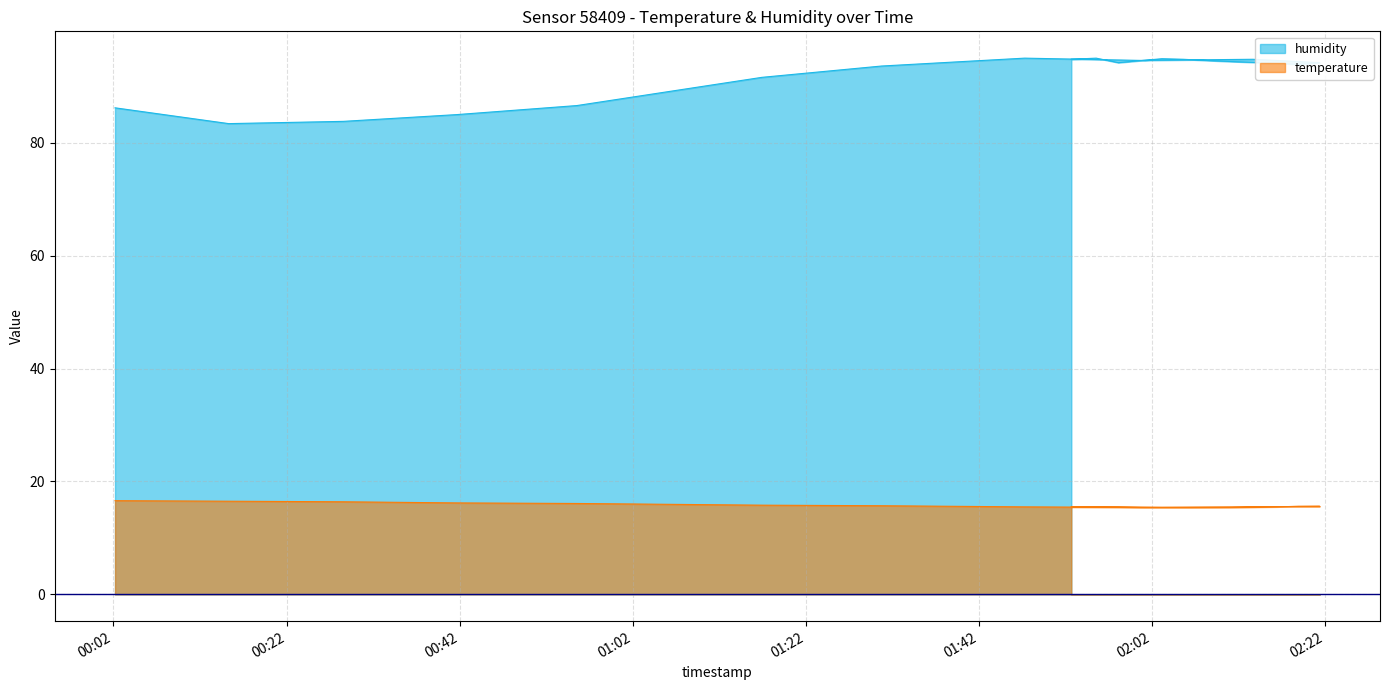

Rank the series by their average value, from lowest to highest.

temperature, humidity